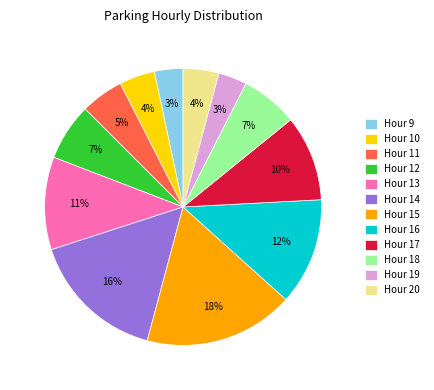

Approximately how many times larger is the value at Hour 18 compared to Hour 17?

0.7